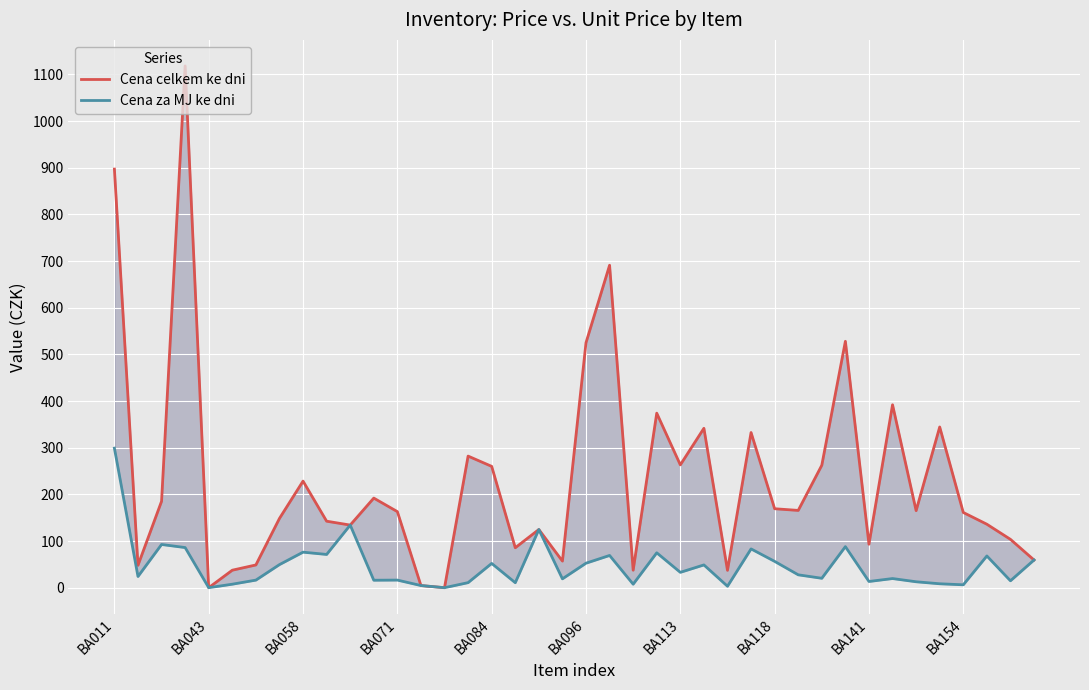

What is the label of the 5th point from the right?

35